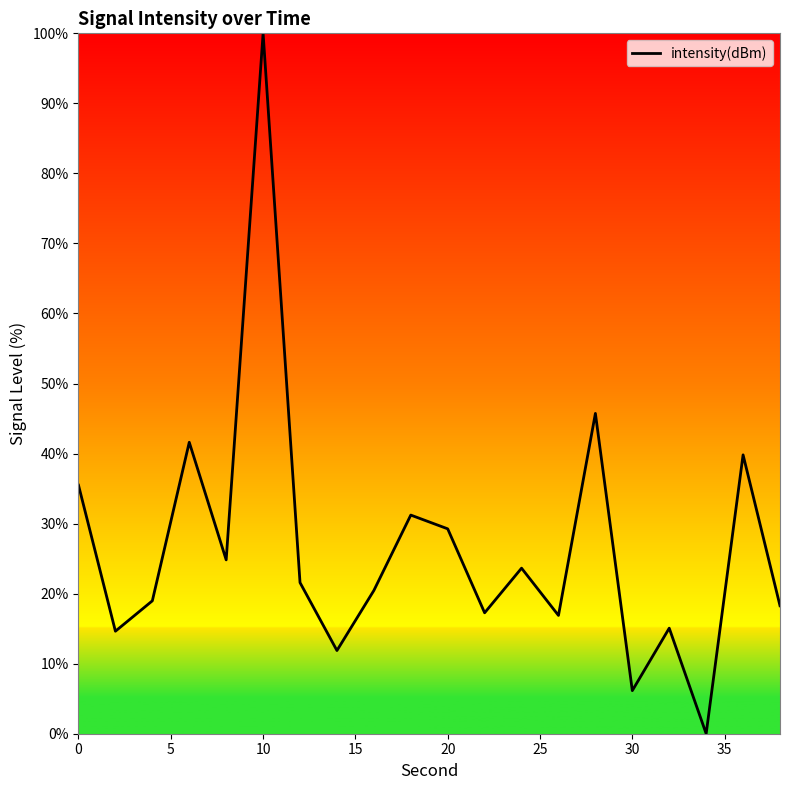

What is the difference between the maximum and minimum values?

100.0